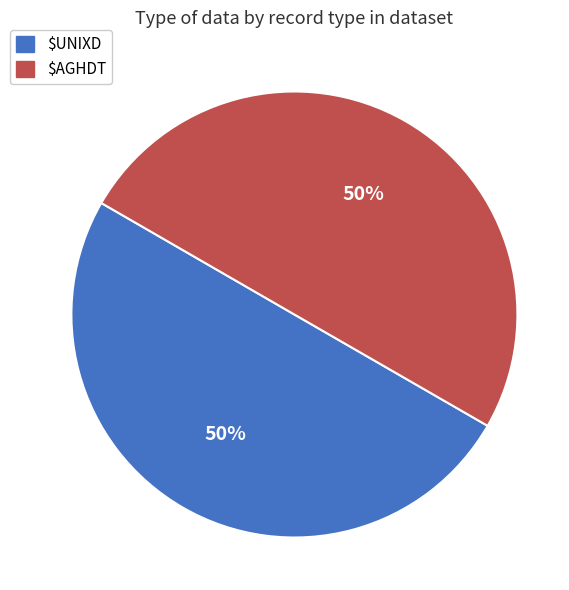

True or false: $AGHDT accounts for 50% of the total.

True